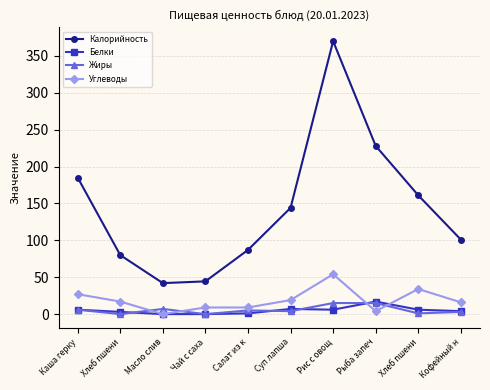

The Калорийность series shows 223.8 at Хлеб пшени. True or false?

False